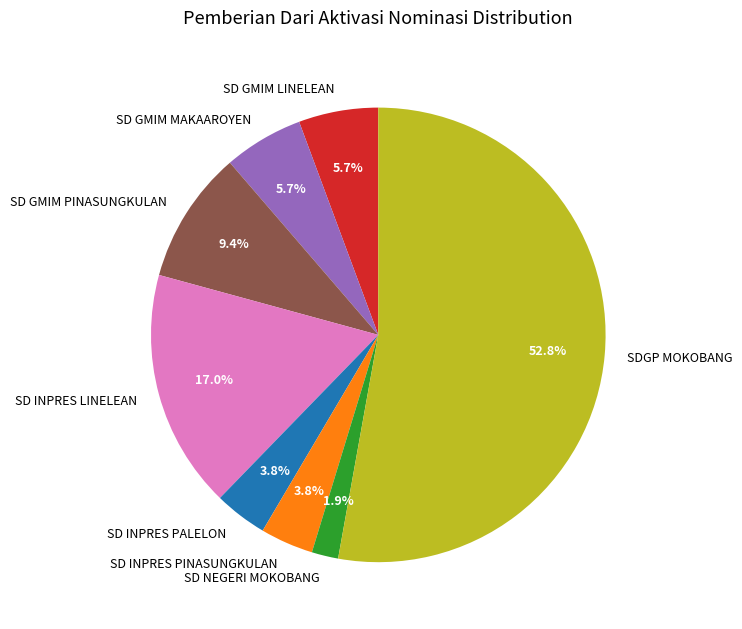

To the nearest percent, what percentage of the pie is SD INPRES LINELEAN?

17%